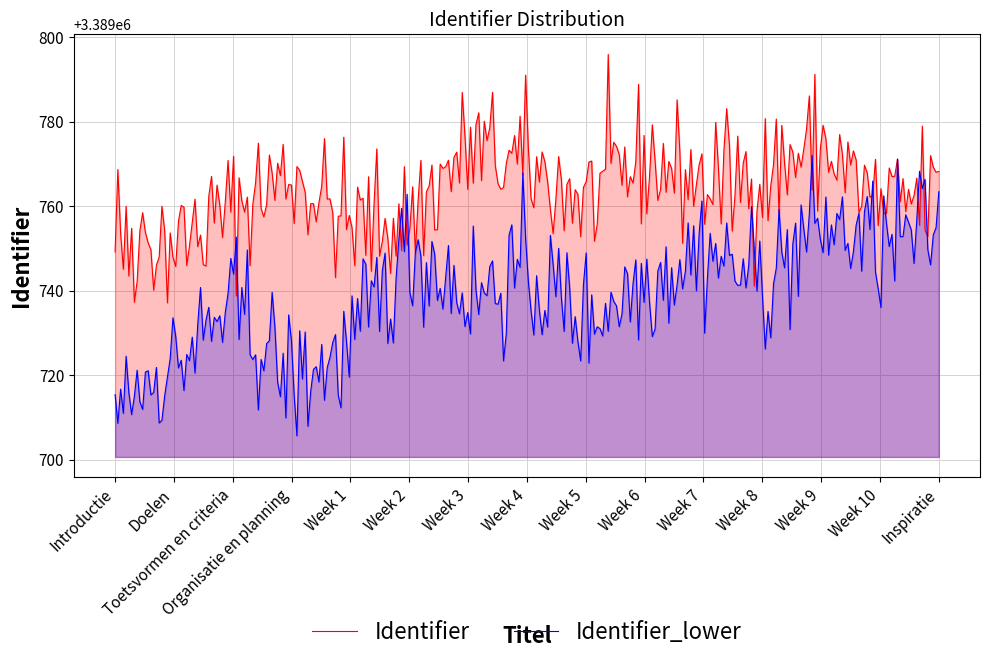

What is the maximum value for Identifier?

3389795.9